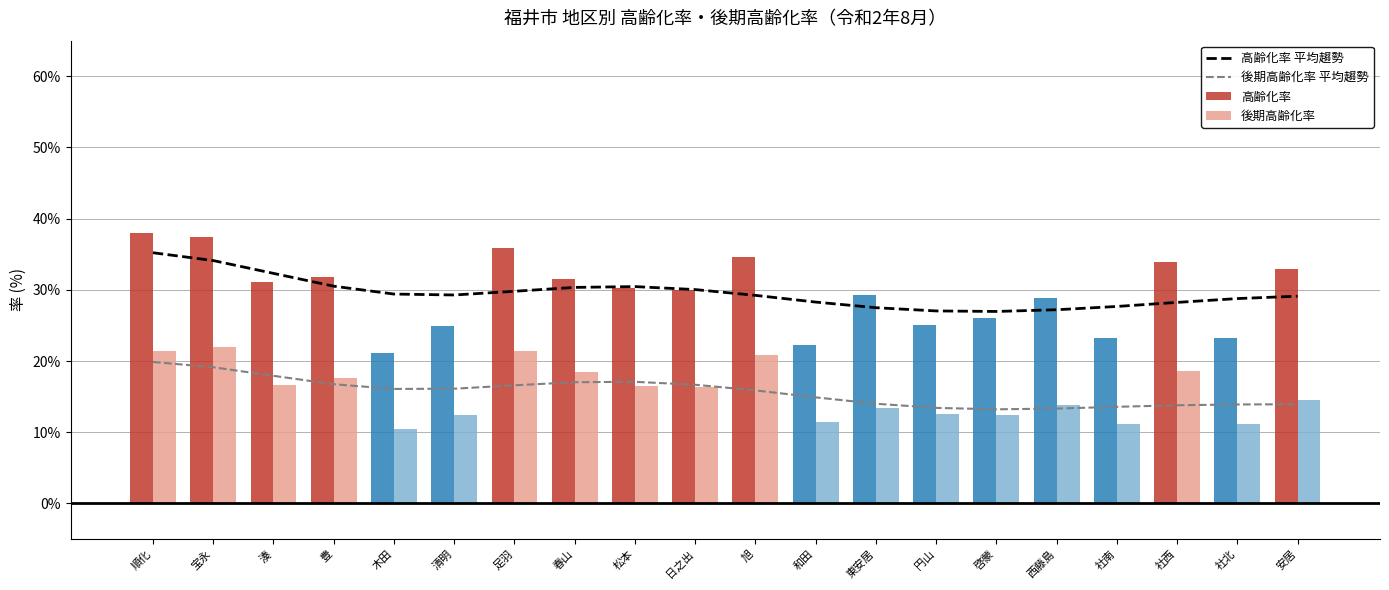

Is it true that 後期高齢化率 平均趨勢 equals 0.1 at 社南?

True